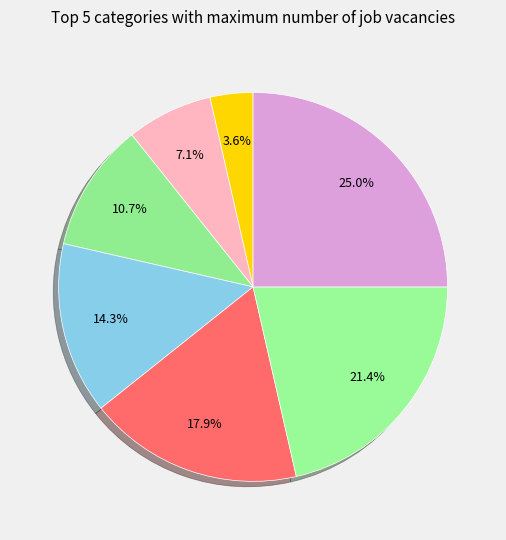

Count the number of slices in the pie.

7